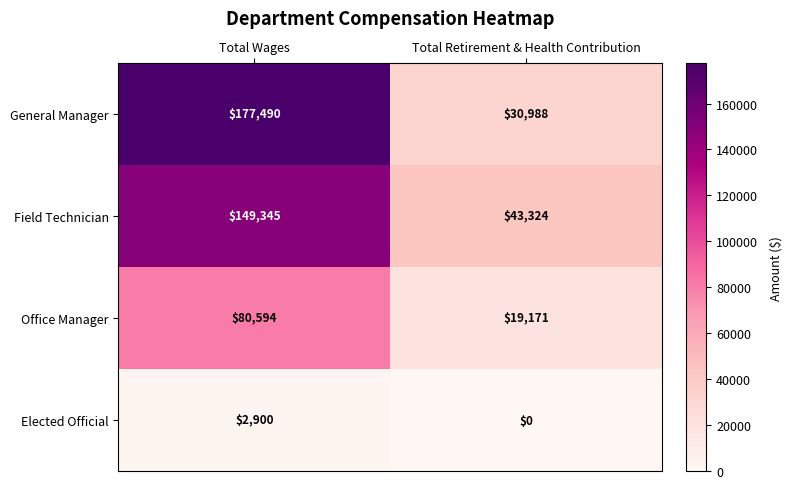

Reading left to right, transcribe all the data shown in this chart.

General Manager: 177490	30988
Field Technician: 149345	43324
Office Manager: 80594	19171
Elected Official: 2900	0